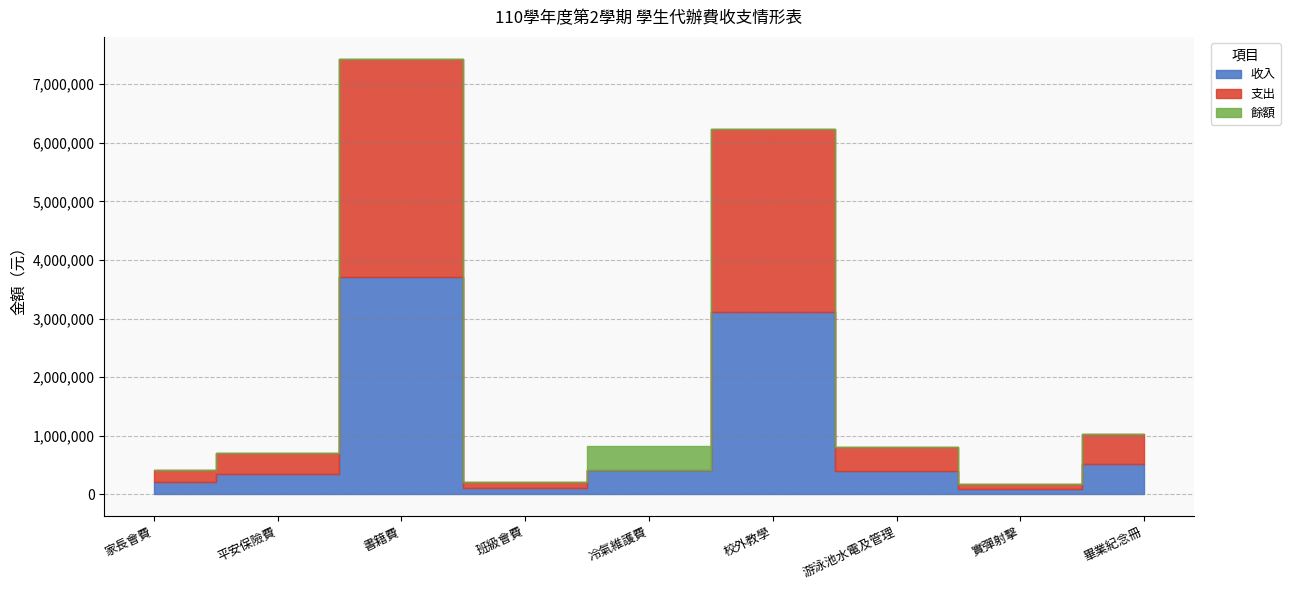

True or false: 支出 and 收入 cross at least once.

False